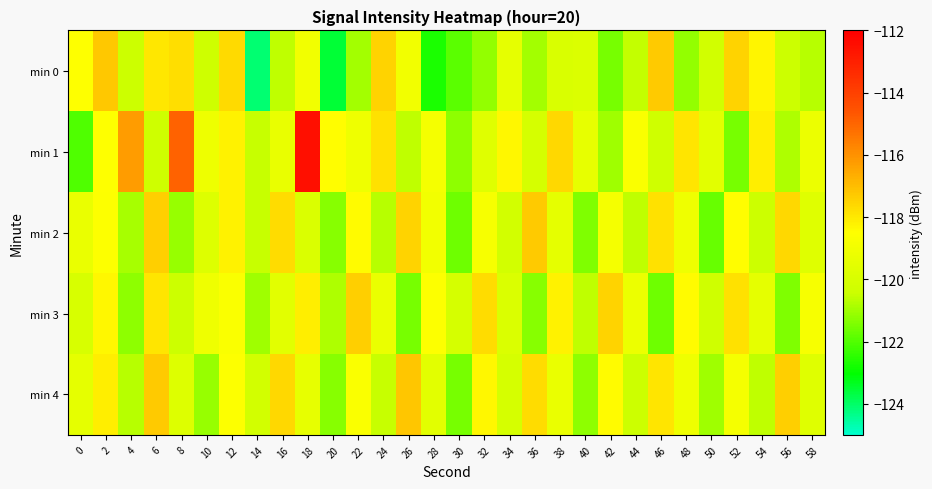

What is the spread (max minus min) of values at 0?

3.5